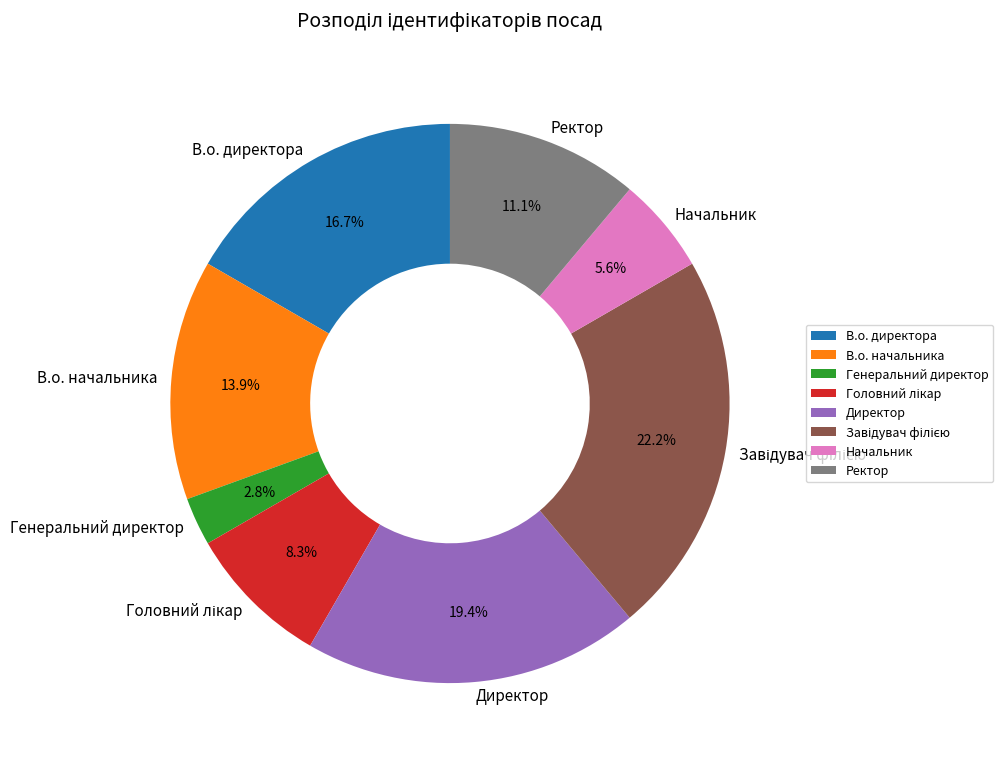

Count the number of slices in the pie.

8